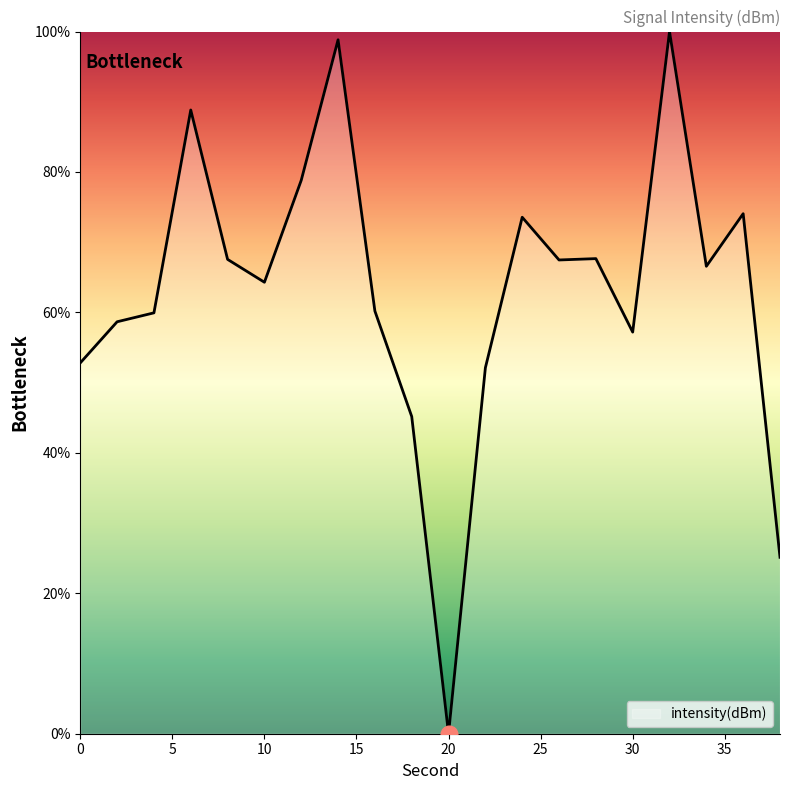

What is the difference between the maximum and minimum values?

100.0